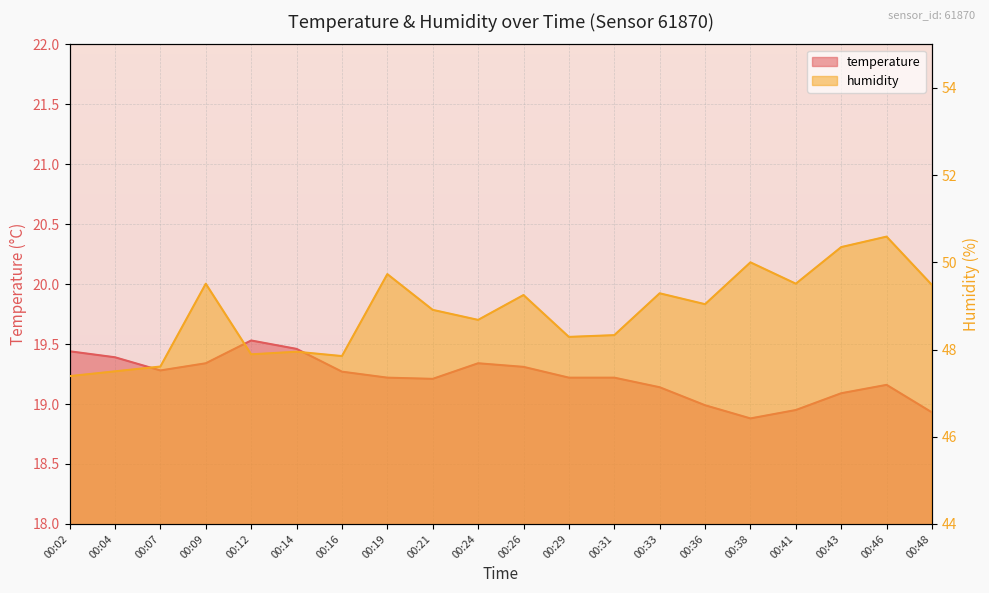

True or false: humidity has a value of 47.6 at 00:07.

True